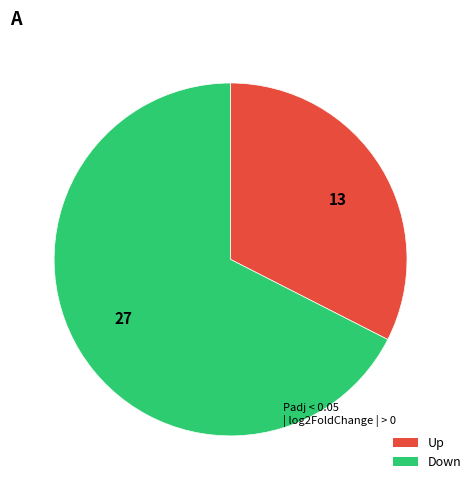

Do 13 and 27 together represent more than half of the pie?

Yes